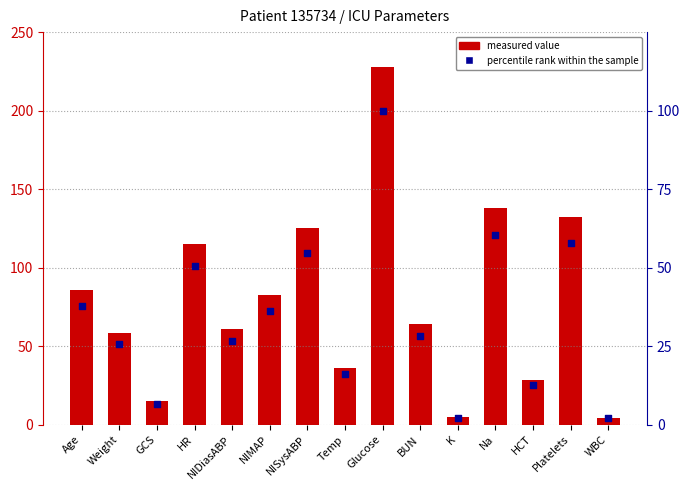

Which series contains the lowest Y value?

percentile rank within the sample